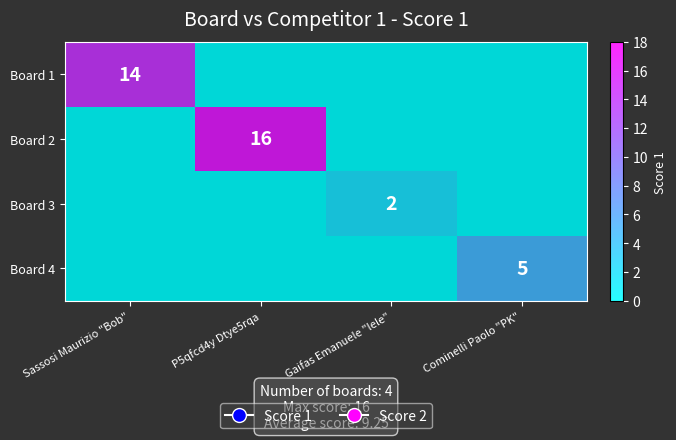

Is the value of Board 1 at Sassosi Maurizio "Bob" greater than the value of Board 2 at P5qfcd4y Dtye5rqa?

No